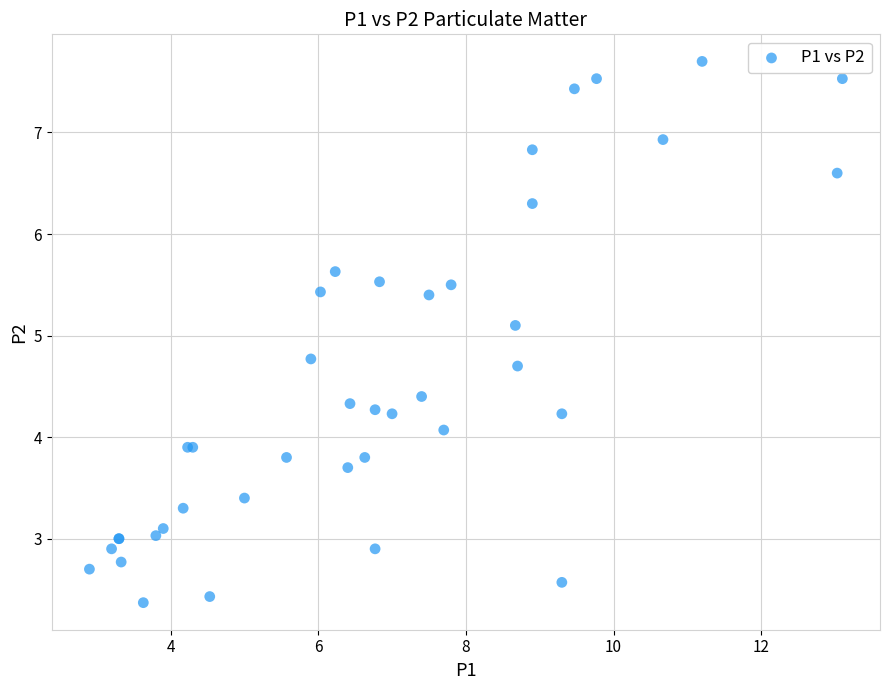

What Y value in the scatter plot is closest to 5?

5.1